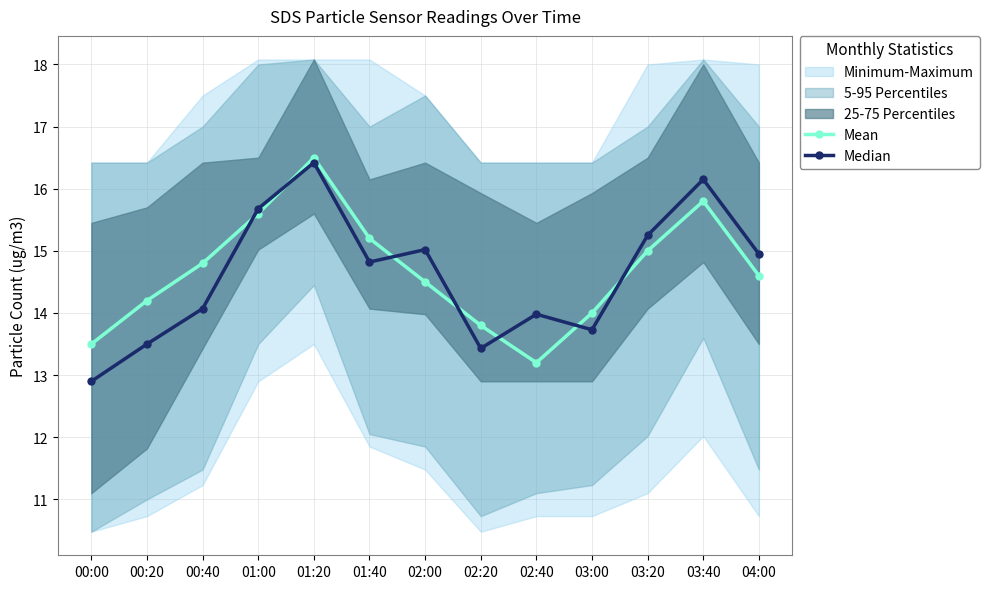

What is the sum of all Mean values?

190.7